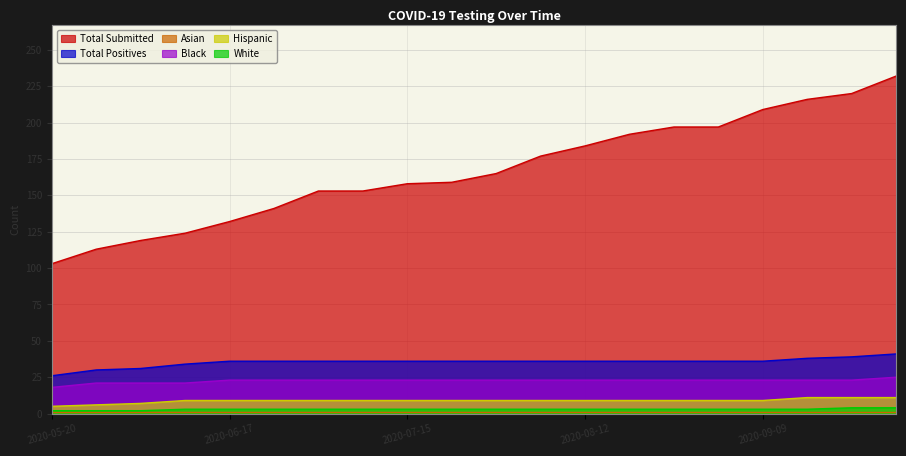

Which series has the largest range (max minus min)?

Total Submitted